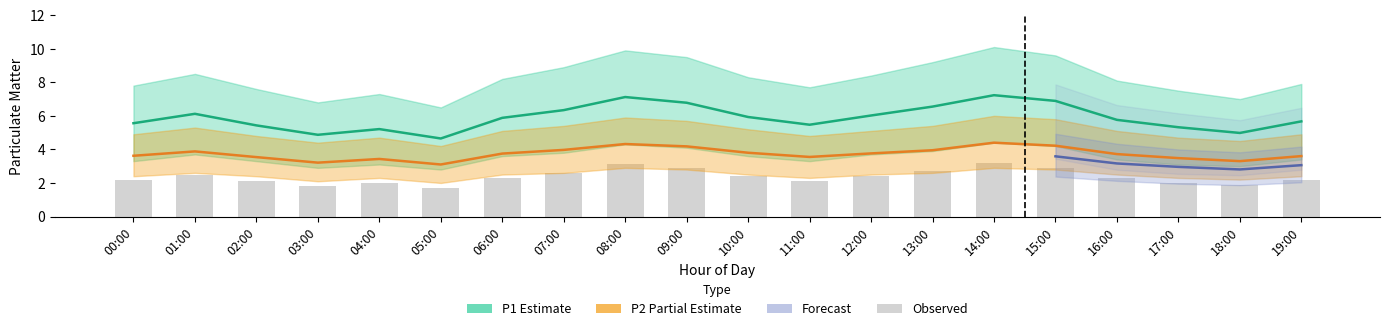

Which category has the highest value in the P1_lower series?

14:00